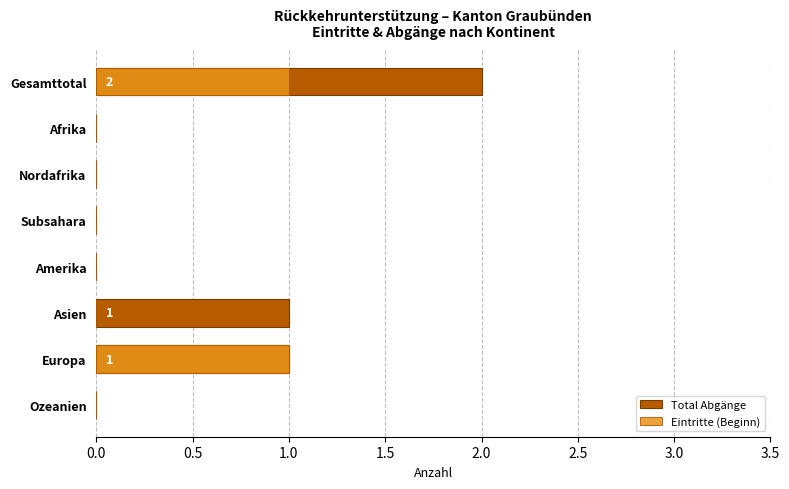

At Nordafrika, list the series in order from smallest to largest.

Total Abgänge, Eintritte (Beginn)